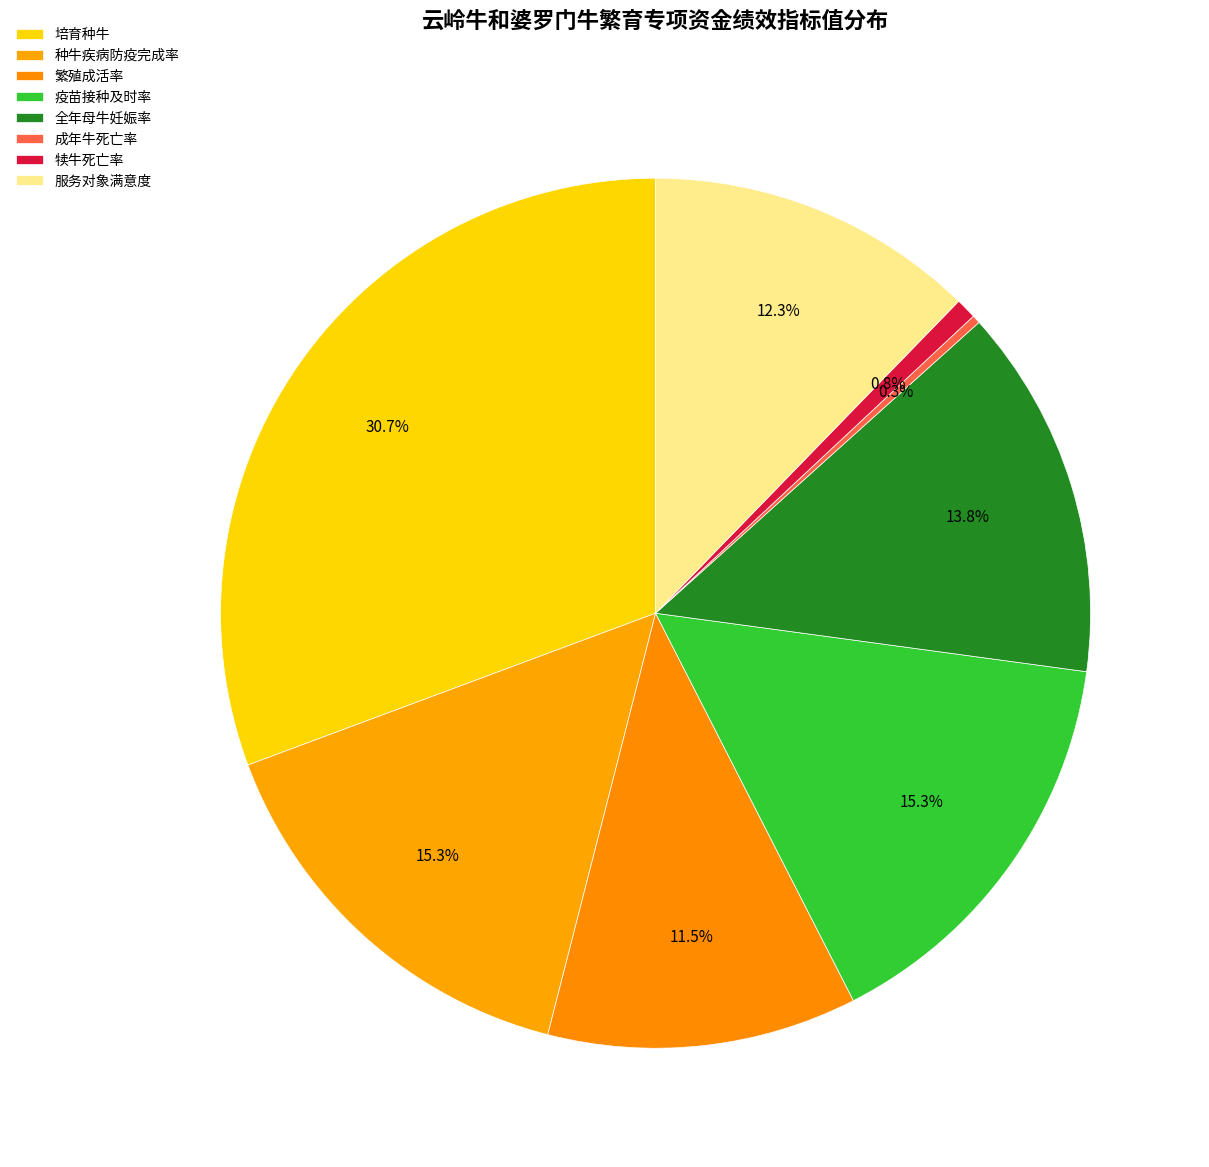

Combined, what portion of the pie is 犊牛死亡率 and 全年母牛妊娠率?

14.6%